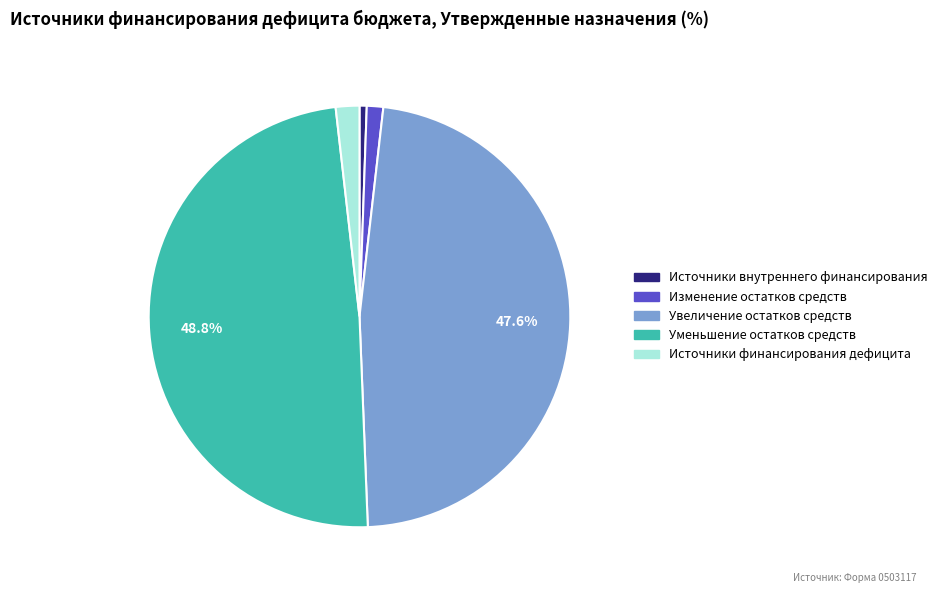

To the nearest percent, what is the difference between the Увеличение остатков средств and Уменьшение остатков средств slice percentages?

1%